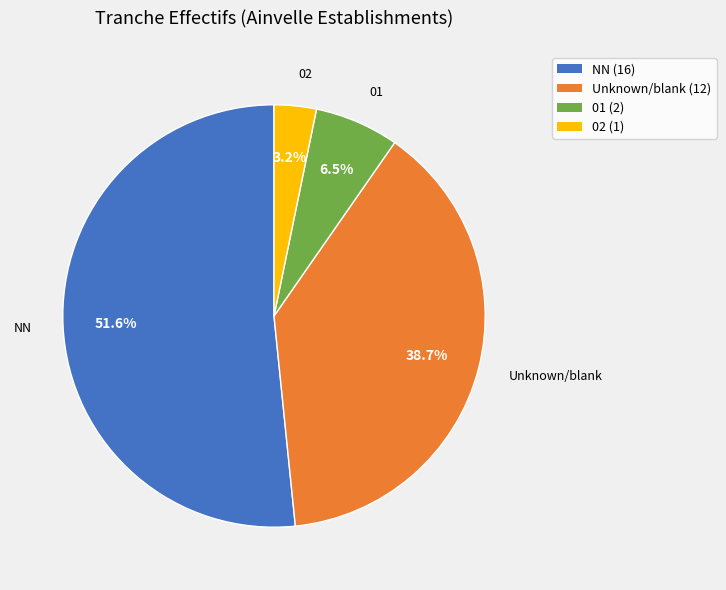

Is there a majority slice in this chart?

Yes